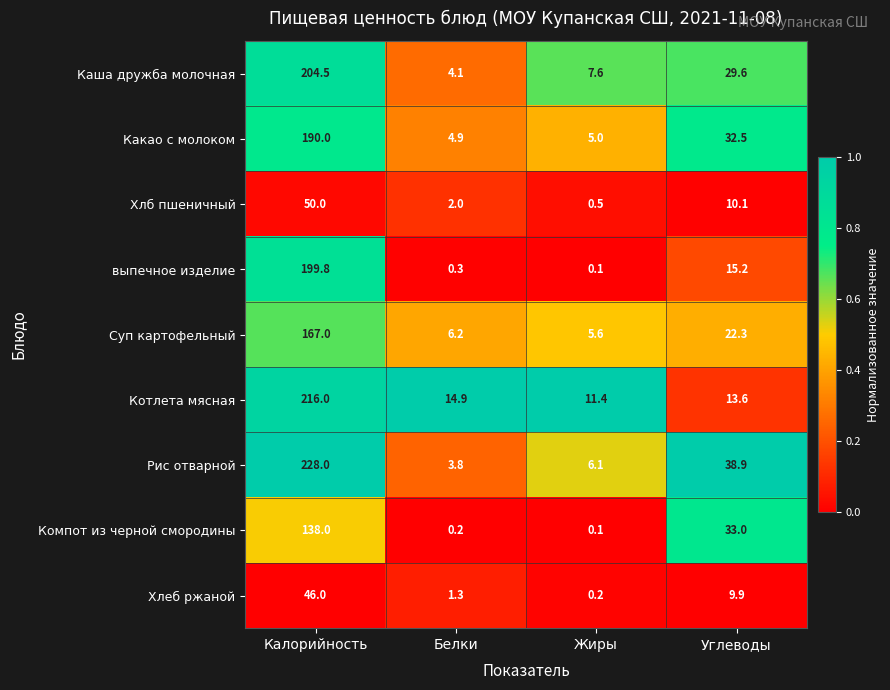

At which category is the sum across all series the highest?

Калорийность